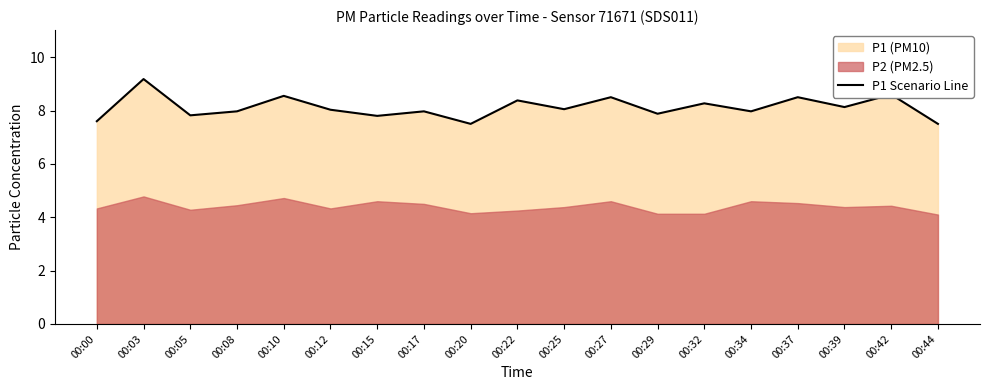

List the labels in order of value, largest first.

00:03, 00:42, 00:10, 00:27, 00:37, 00:22, 00:32, 00:39, 00:25, 00:12, 00:08, 00:17, 00:34, 00:29, 00:05, 00:15, 00:00, 00:20, 00:44